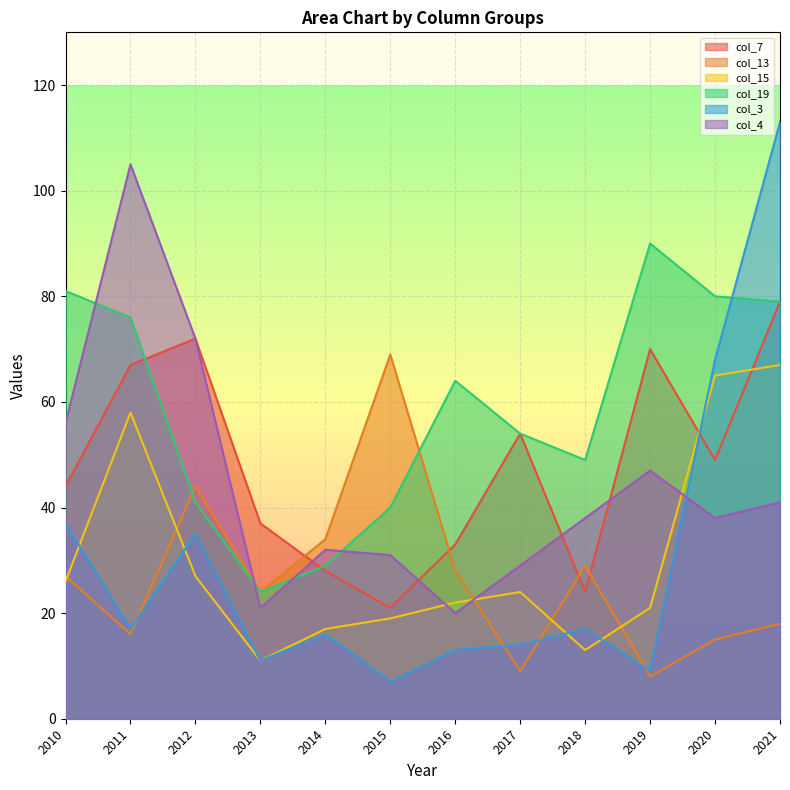

True or false: col_19 and col_15 intersect in this chart.

False